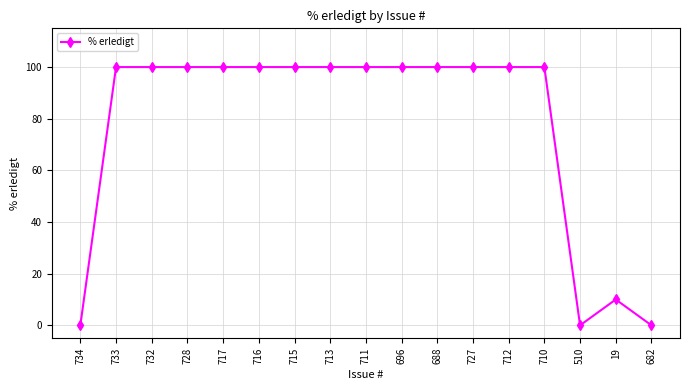

Reading right to left, list all the values displayed in this chart.

682=0	19=10	510=0	710=100	712=100	727=100	688=100	696=100	711=100	713=100	715=100	716=100	717=100	728=100	732=100	733=100	734=0